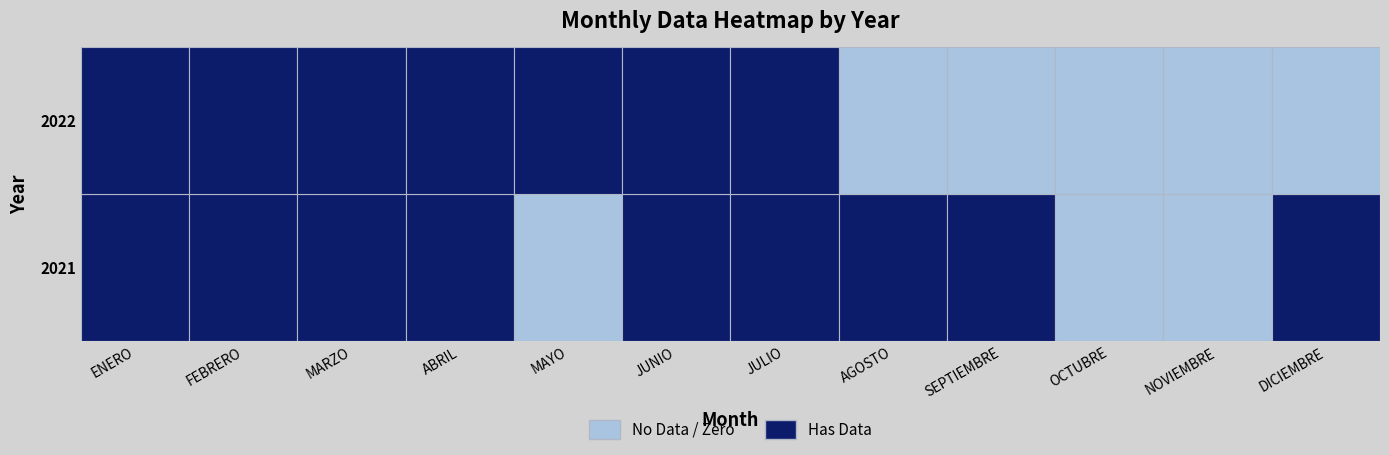

Read the 2021 value at ENERO, to the nearest 10.

60410